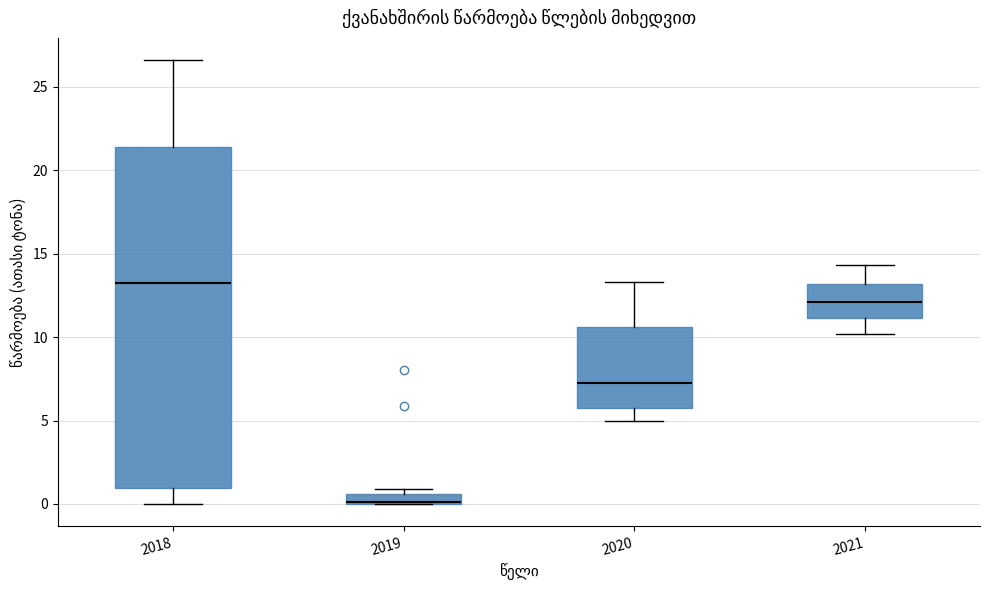

Where does the lower whisker of the box at x = 2018 end on the y-axis? The values are not printed on the chart, so give them approximately, as read against the axis.

0.0